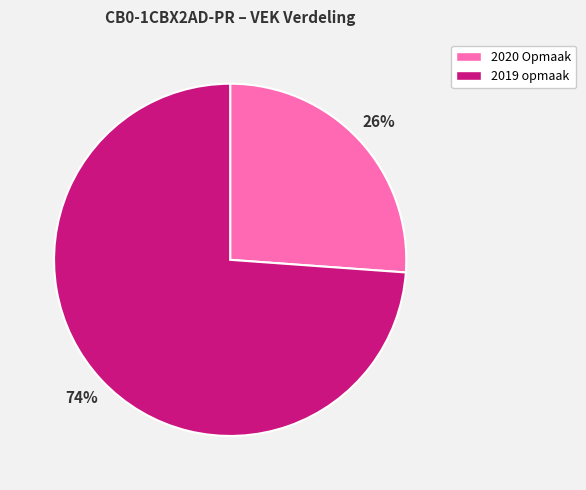

How many slices are in this pie chart?

2